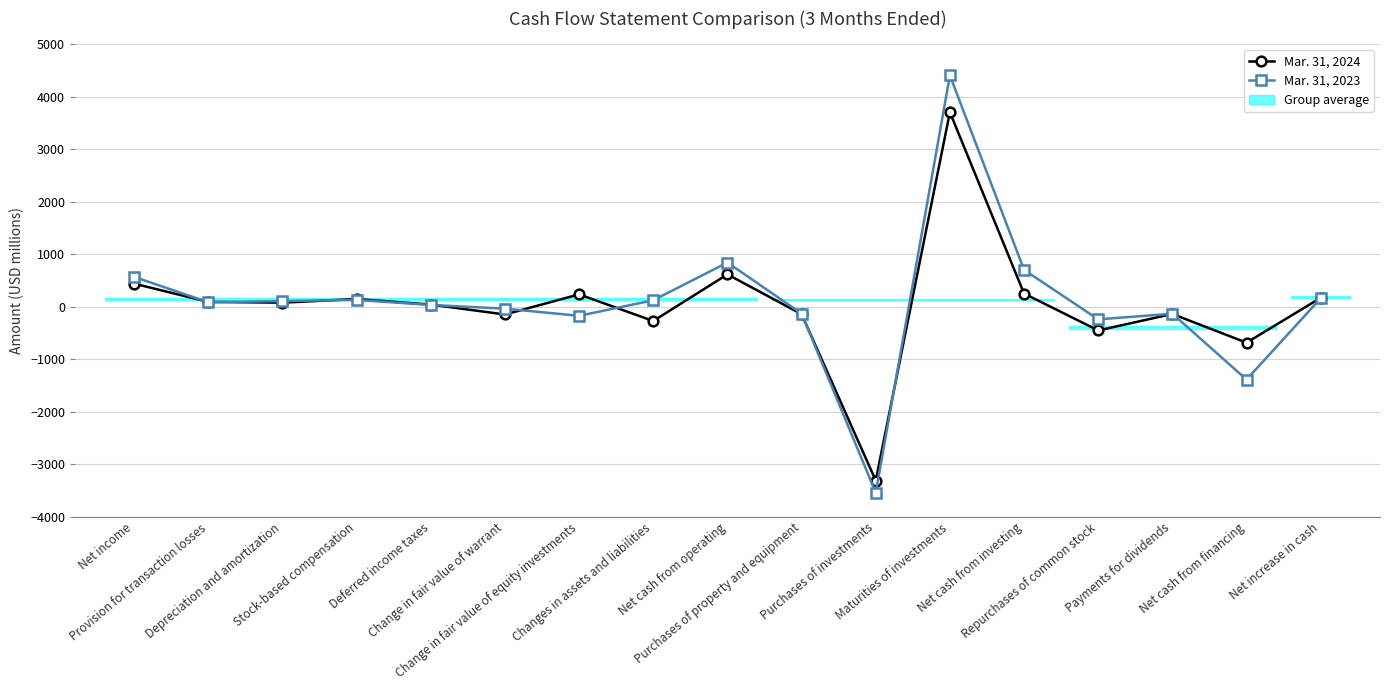

Reading left to right, extract all data points from this chart.

Mar. 31, 2024: 438	91	76	146	40	-149	234	-273	615	-143	-3312	3703	250	-453	-139	-686	168
Mar. 31, 2023: 567	84	107	128	33	-38	-174	122	841	-132	-3543	4404	701	-242	-134	-1388	159